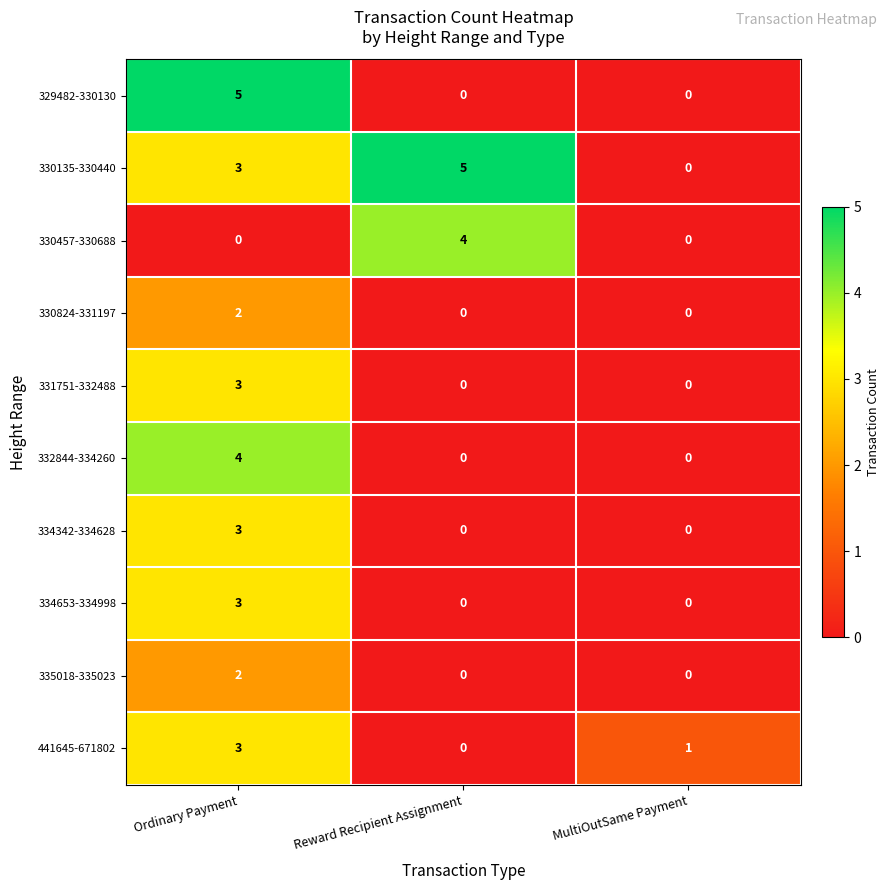

Read the 330457-330688 value at Reward Recipient Assignment.

4